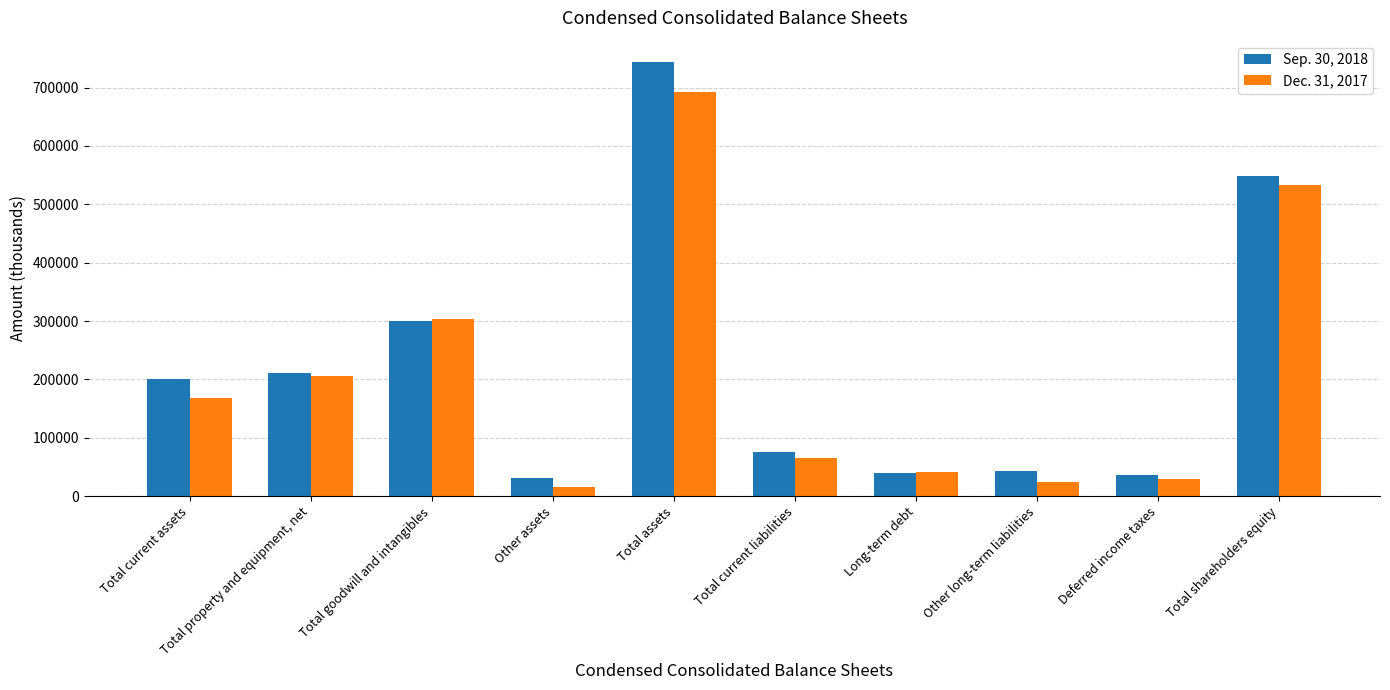

Where is Dec. 31, 2017 nearest to the value 354283?

Total goodwill and intangibles